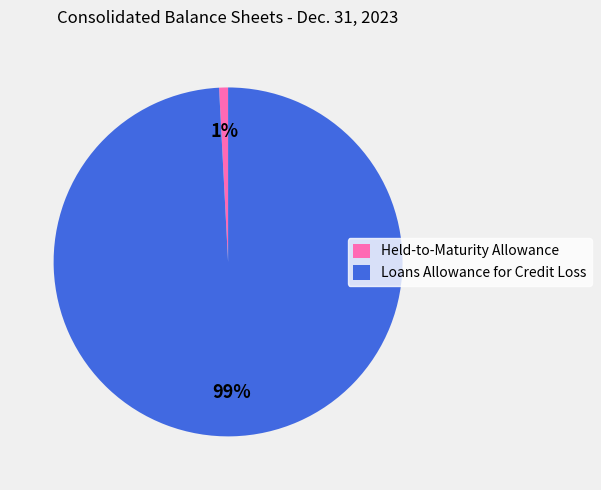

What percentage is the Loans Allowance for Credit Loss slice, to the nearest percent?

99%